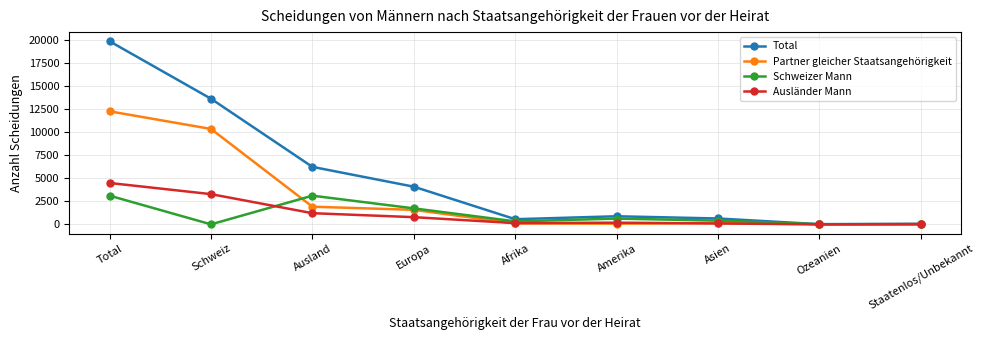

Which series has the widest spread of values?

Total